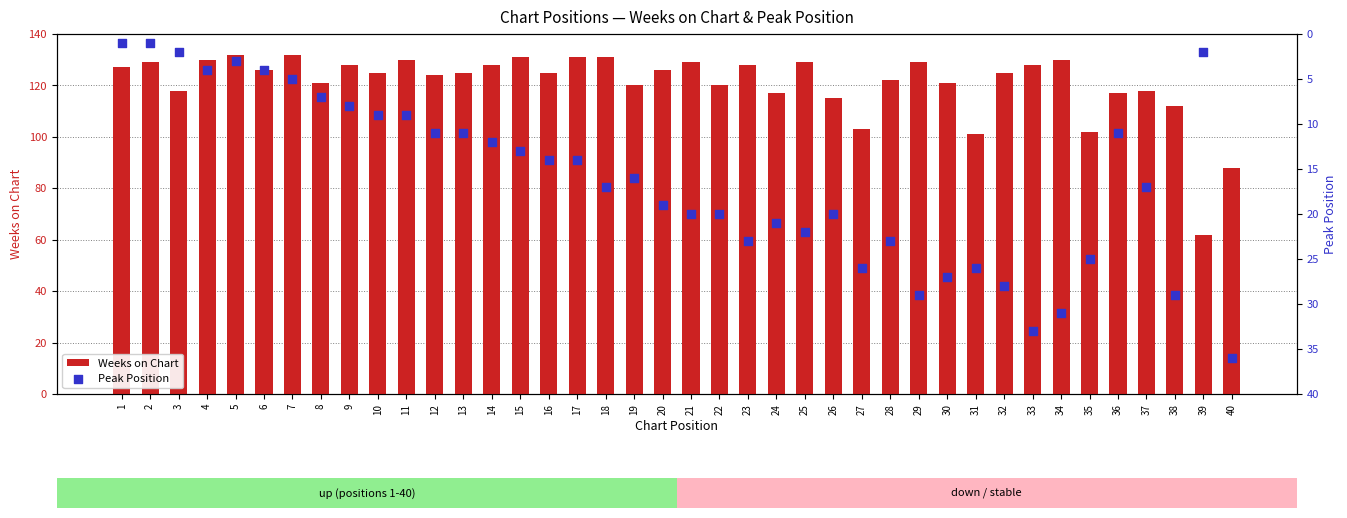

Which series has the widest spread of Y values?

Weeks on Chart